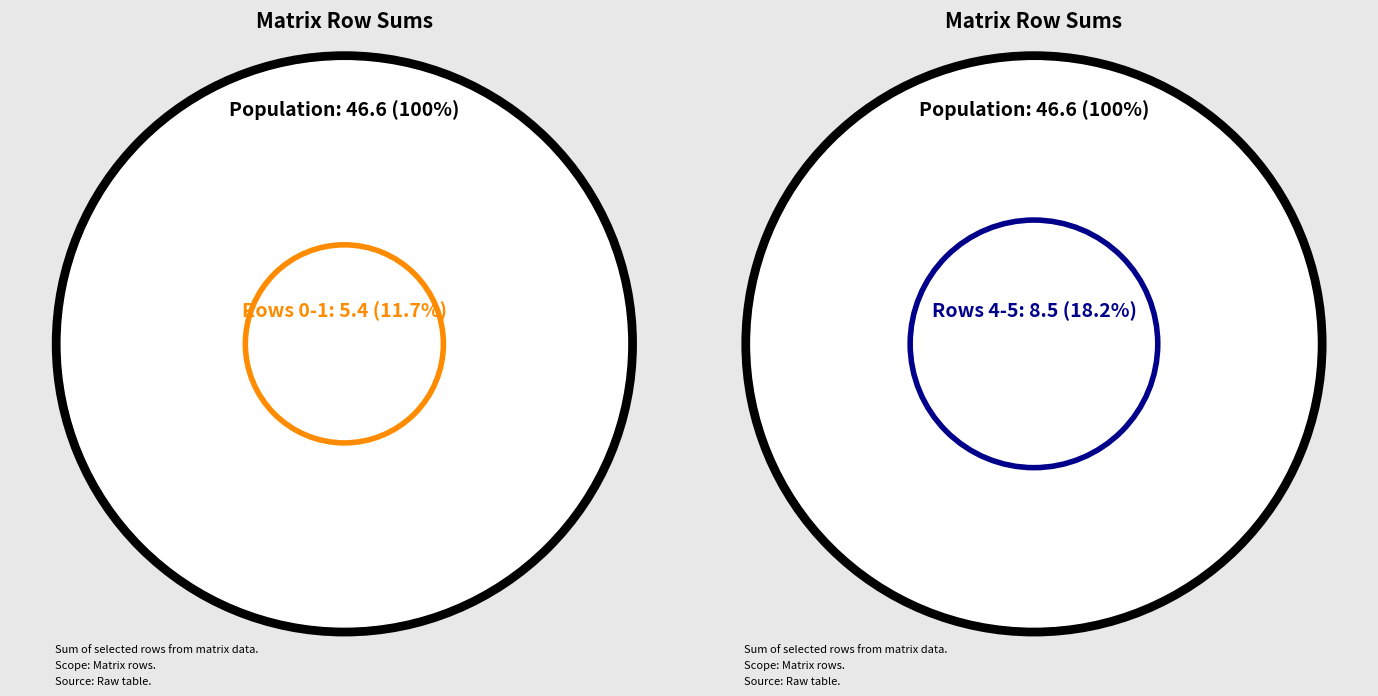

Which category accounts for the majority?

Row 6